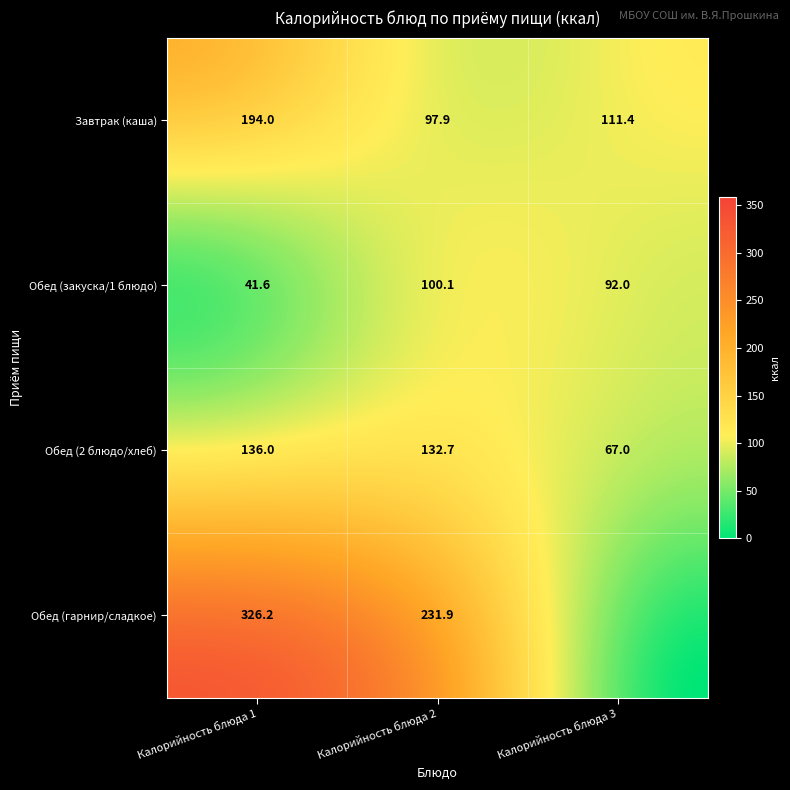

What is the spread (max minus min) of values at 0?

96.1